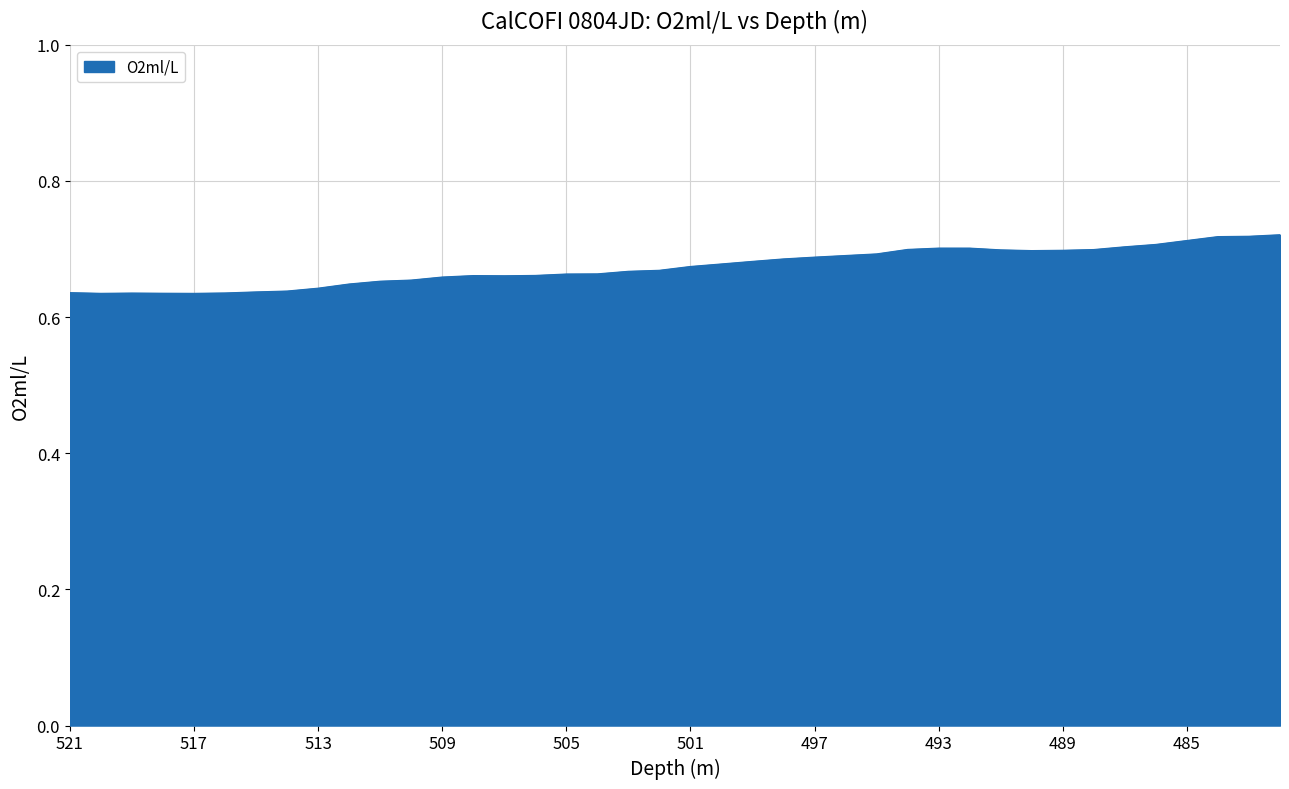

How many lines are shown in the chart?

1